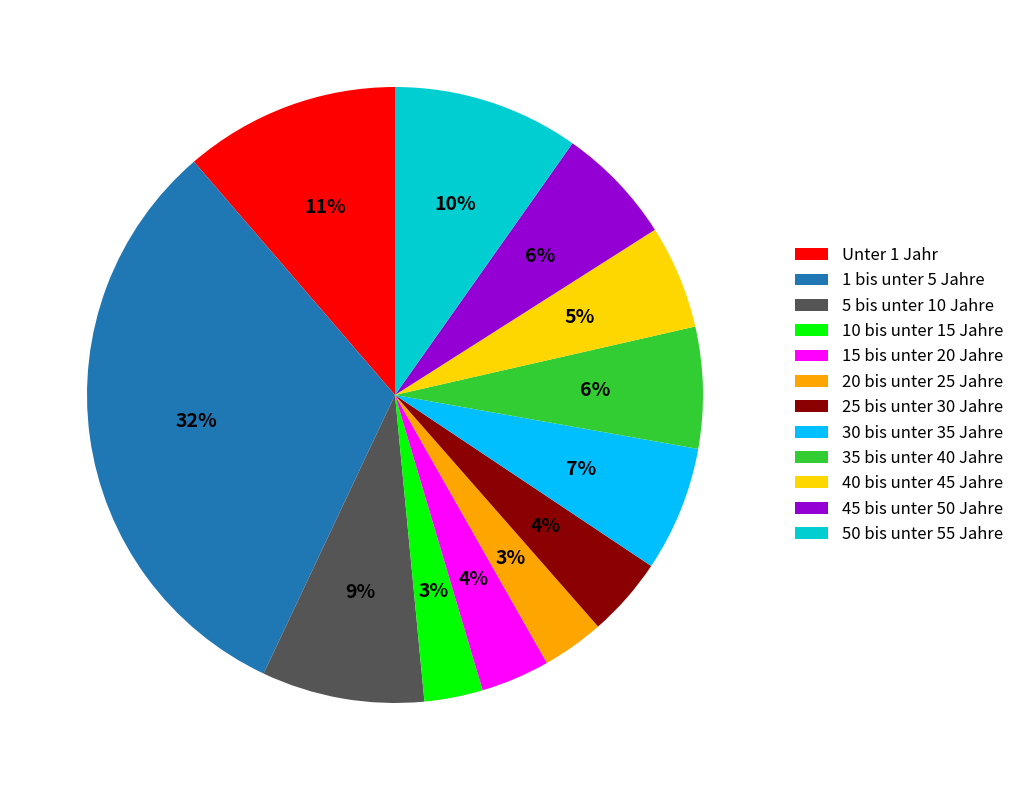

How many segments does this pie chart have?

12